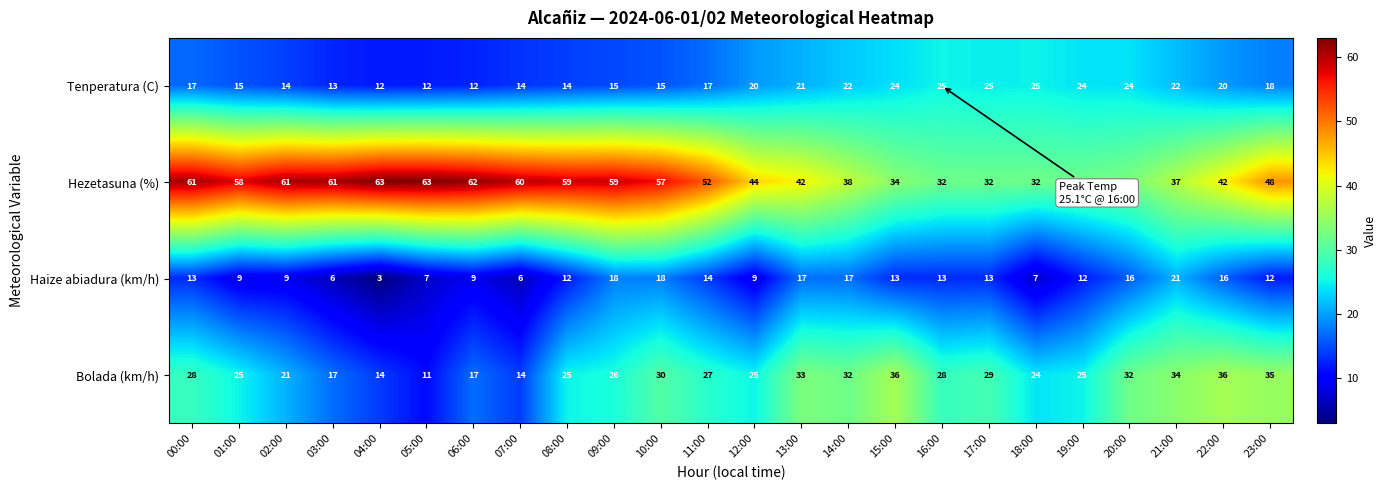

How many data points in Bolada (km/h) are less than 27?

12